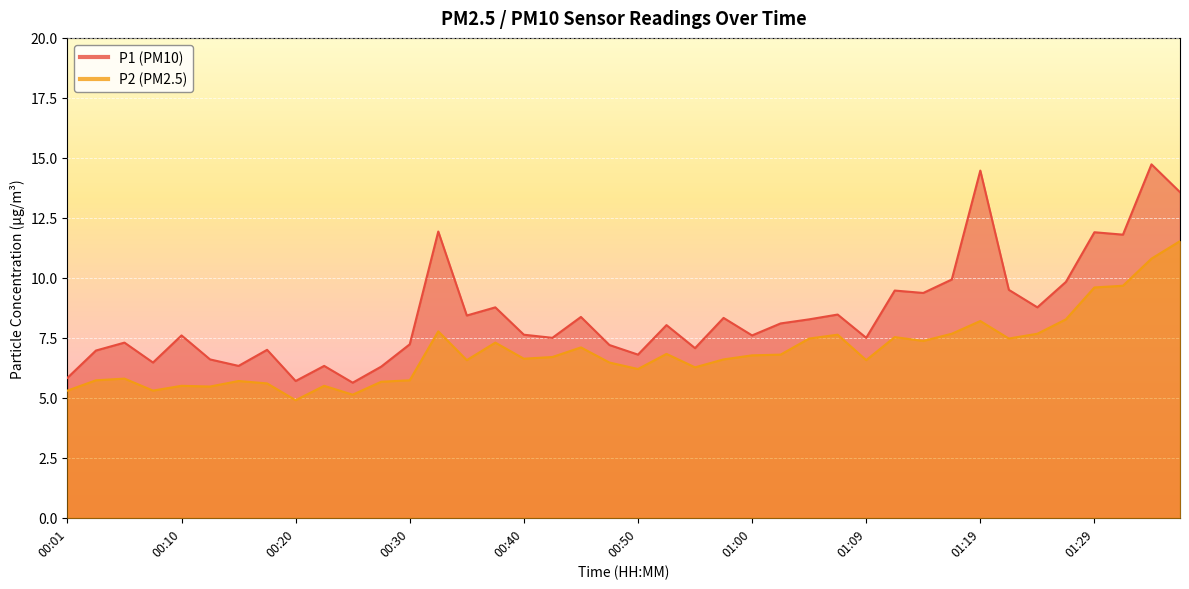

Between 01:02 and 00:25, which is larger?

01:02